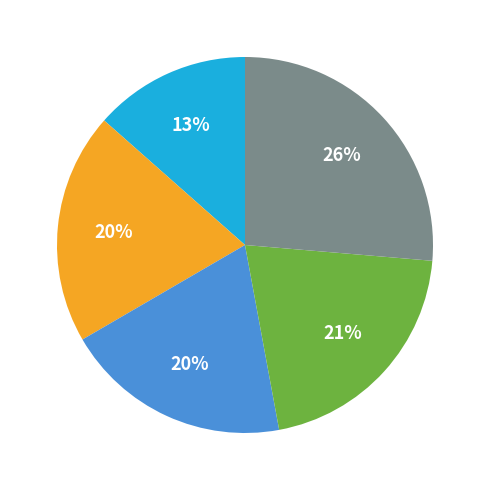

Is there a majority slice in this chart?

No